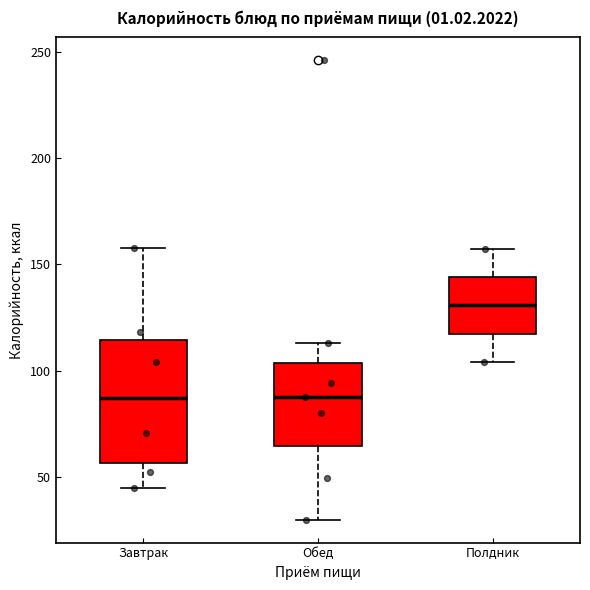

Reading left to right, transcribe this box plot: for each box, give where its median line is, the range the box spans, and where its two whiskers end, as read against the y-axis. The values are not printed on the chart, so give them approximately, as read against the axis.

Завтрак: median 85, box 55 to 115, whiskers 45 to 160
Обед: median 90, box 65 to 105, whiskers 30 to 115
Полдник: median 130, box 115 to 145, whiskers 105 to 155